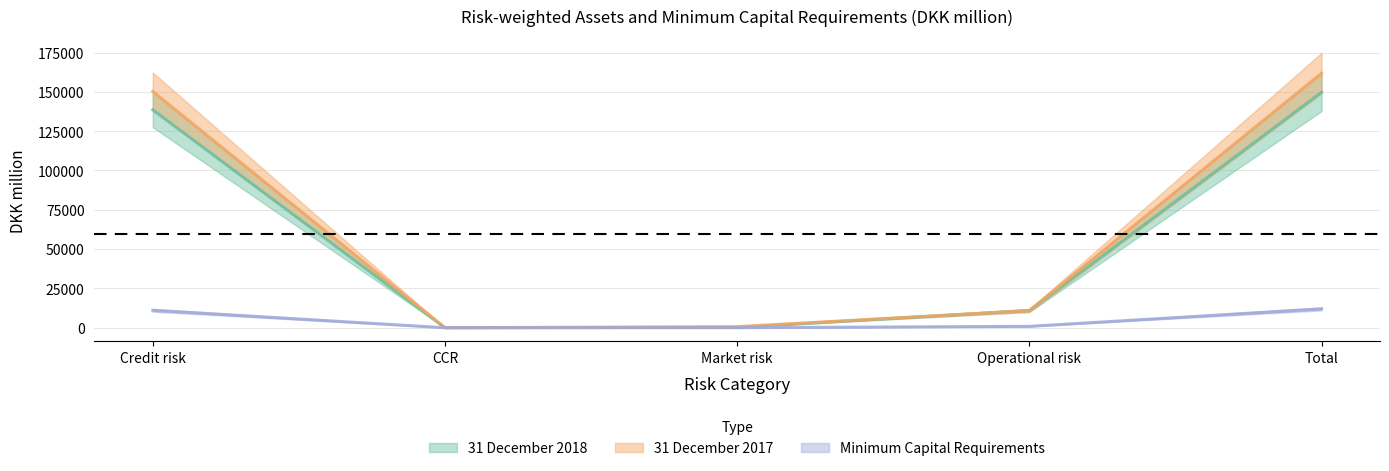

What is the highest value of the 31 December 2018 series?

149772